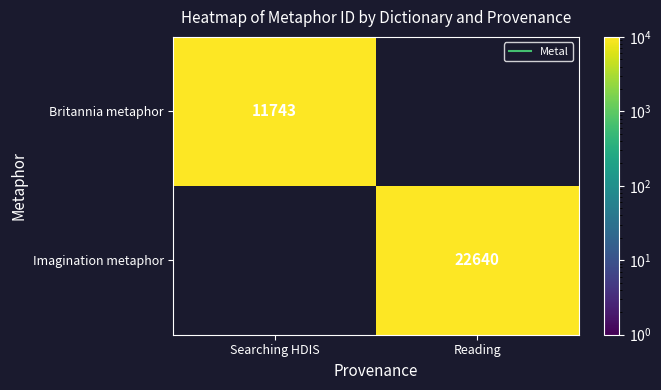

At Reading, list the series in order from largest to smallest.

Britannia metaphor, Imagination metaphor